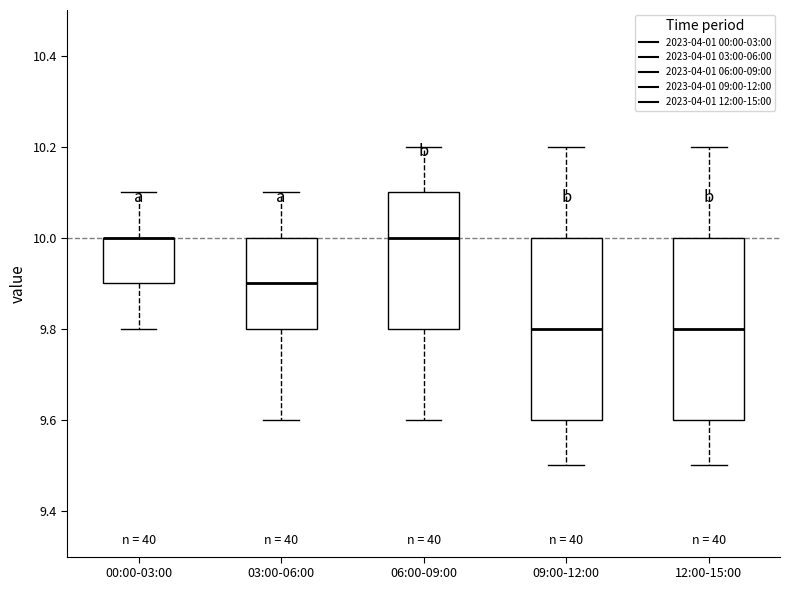

Reading left to right, transcribe this box plot: for each box, give where its median line is, the range the box spans, and where its two whiskers end, as read against the y-axis. The values are not printed on the chart, so give them approximately, as read against the axis.

00:00-03:00: median 10.0 (drawn on the box's upper edge), box 9.9 to 10.0, whiskers 9.8 to 10.1
03:00-06:00: median 9.9, box 9.8 to 10.0, whiskers 9.6 to 10.1
06:00-09:00: median 10.0, box 9.8 to 10.1, whiskers 9.6 to 10.2
09:00-12:00: median 9.8, box 9.6 to 10.0, whiskers 9.5 to 10.2
12:00-15:00: median 9.8, box 9.6 to 10.0, whiskers 9.5 to 10.2